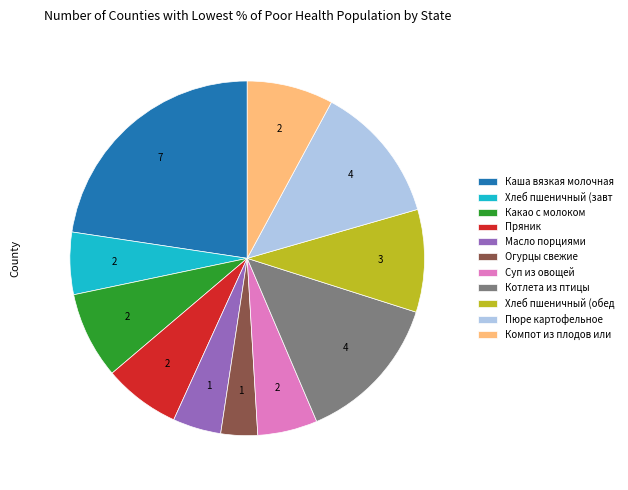

Count the number of slices in the pie.

11